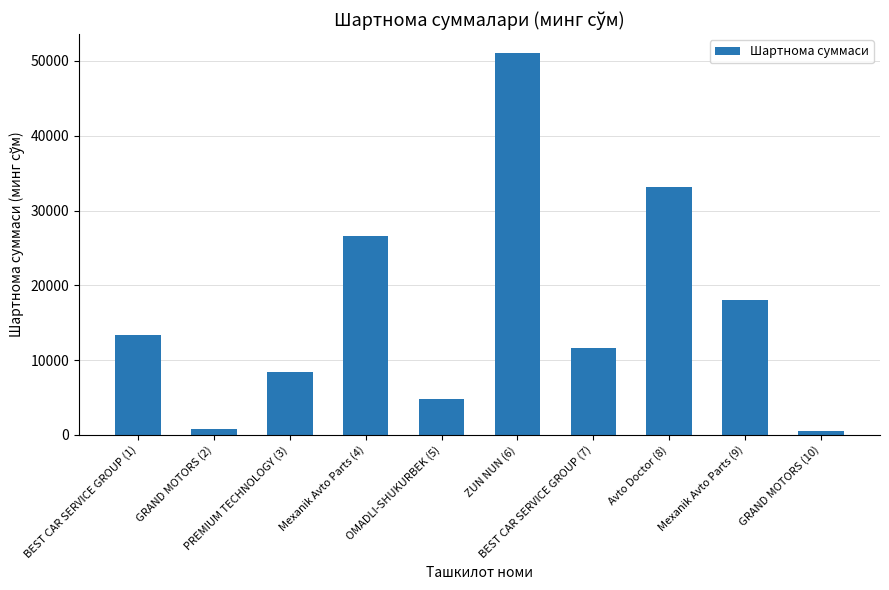

At which label does the data first exceed 13338?

BEST CAR SERVICE GROUP (1)